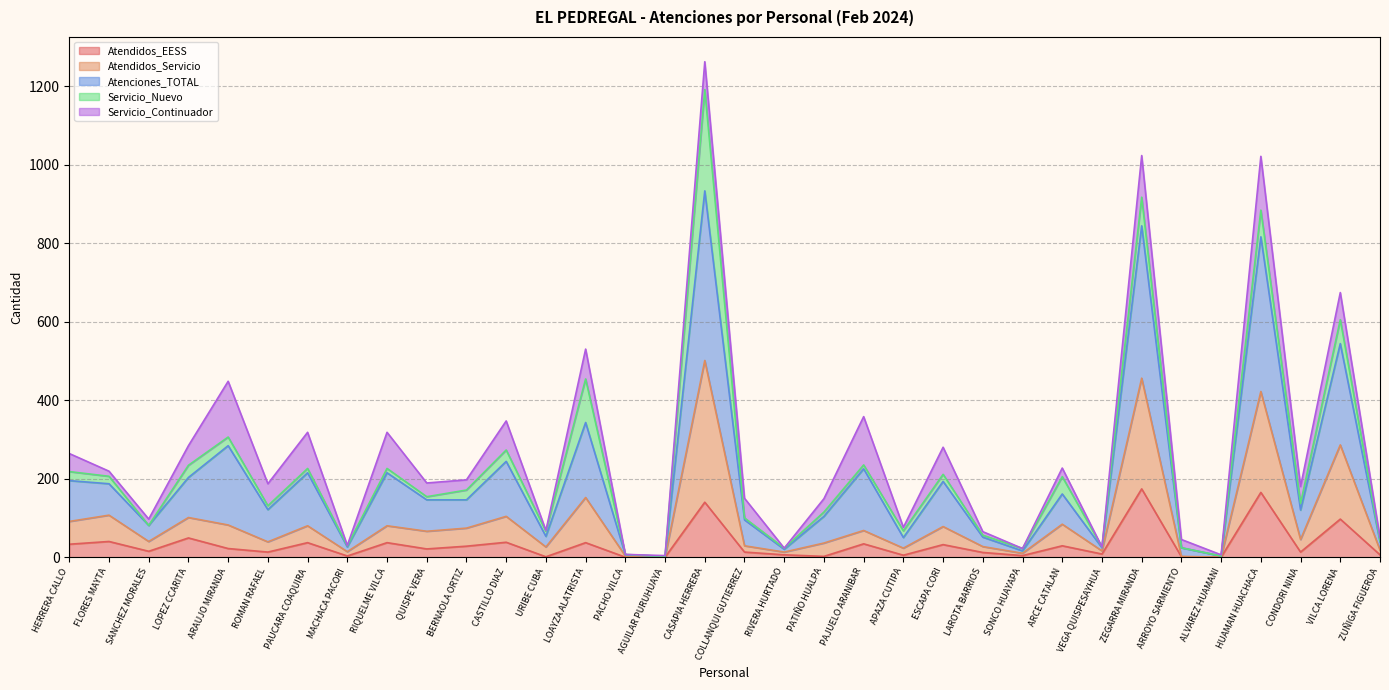

What is the total value across all series at CASAPIA HERRERA?

1262